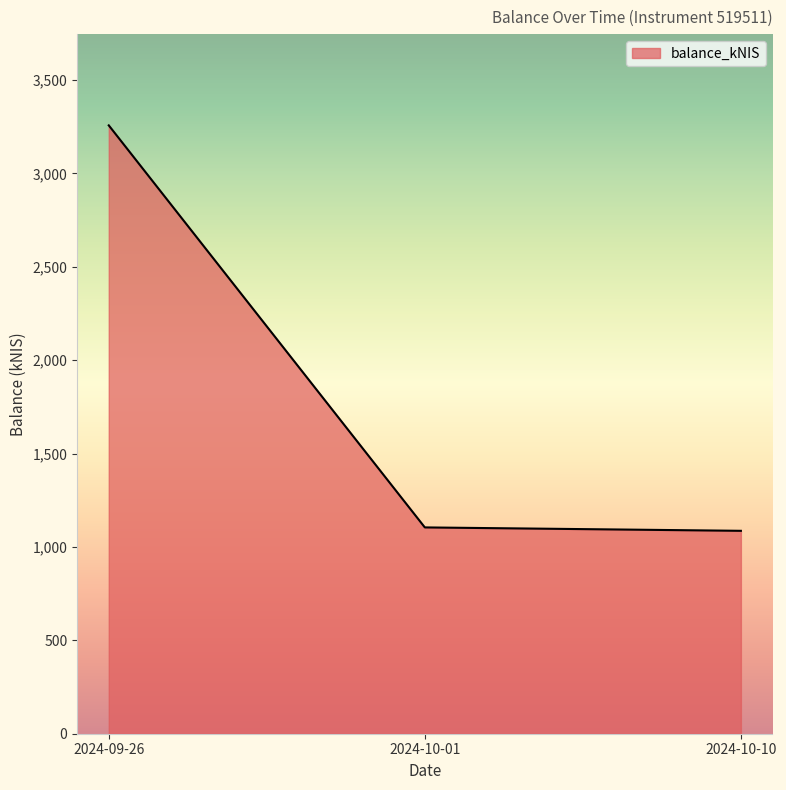

What is the sum of all values?

5448.1